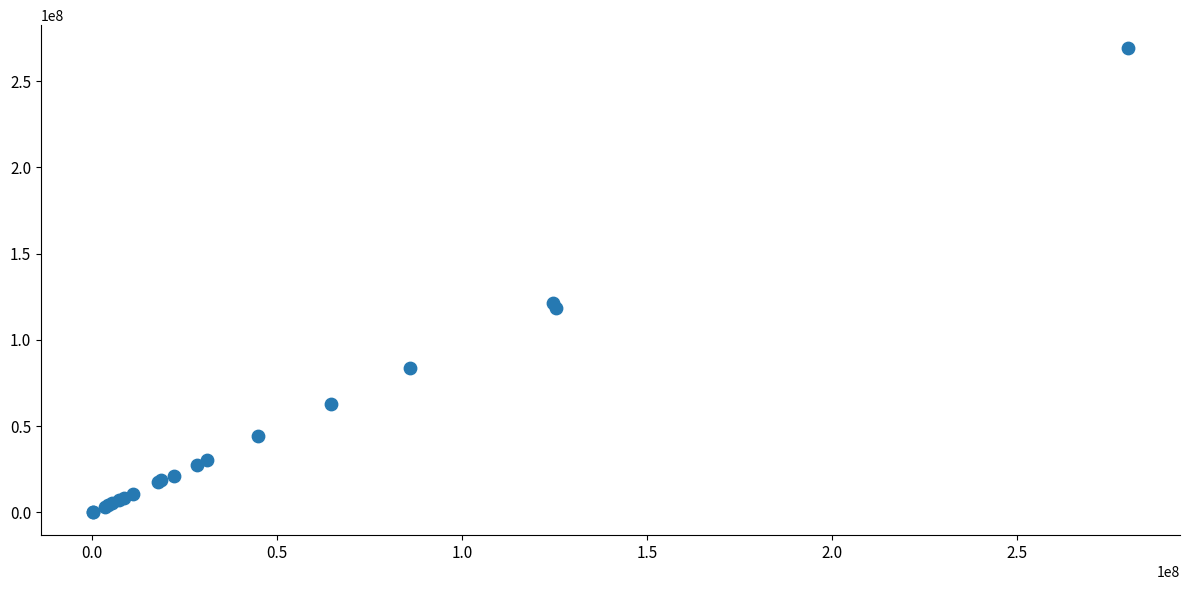

What Y value in the scatter plot is closest to 134596808?

121615030.6